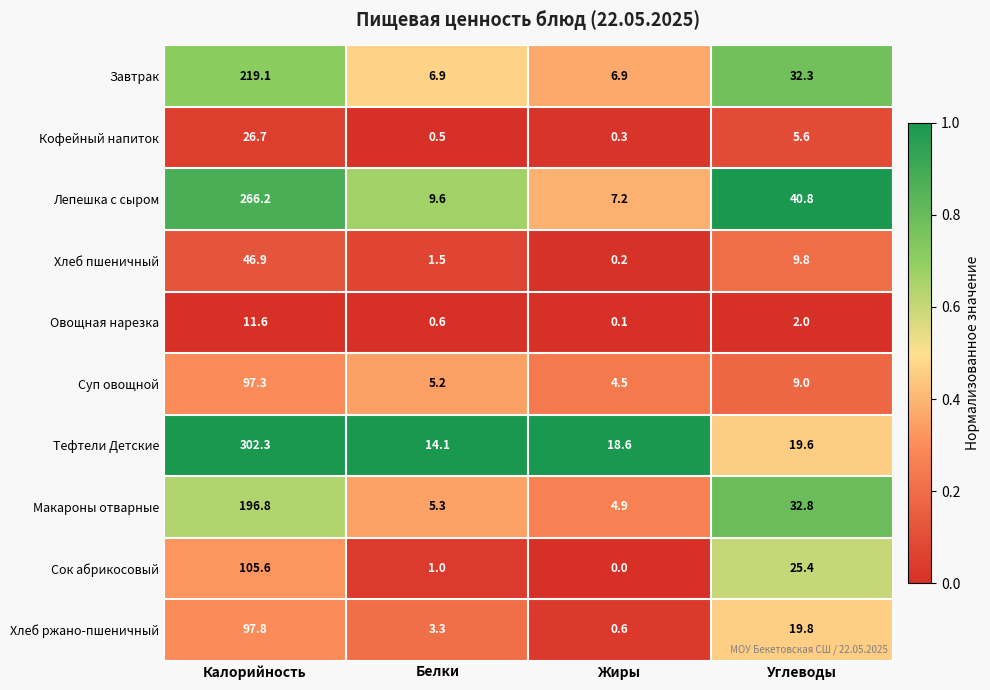

Rank the series at Жиры from highest to lowest value.

Тефтели Детские, Лепешка с сыром, Завтрак, Макароны отварные, Суп овощной, Хлеб ржано-пшеничный, Кофейный напиток, Хлеб пшеничный, Овощная нарезка, Сок абрикосовый